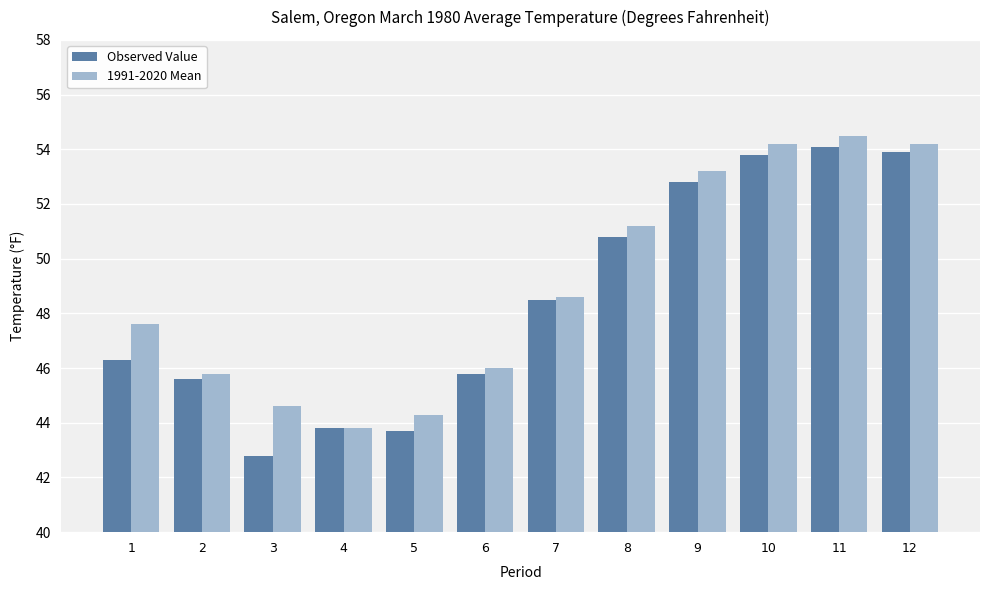

Where does the 1991-2020 Mean series first go above 48?

7